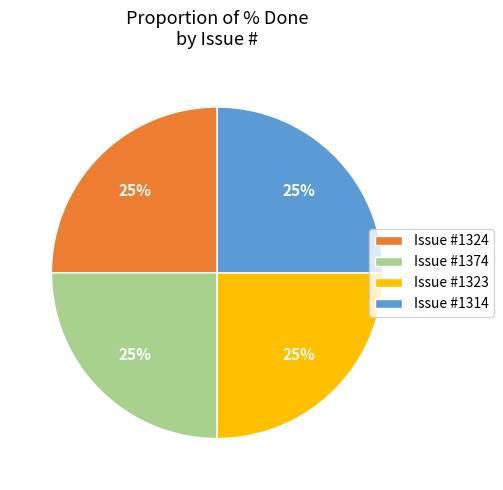

To the nearest percent, what is the average slice percentage?

25%